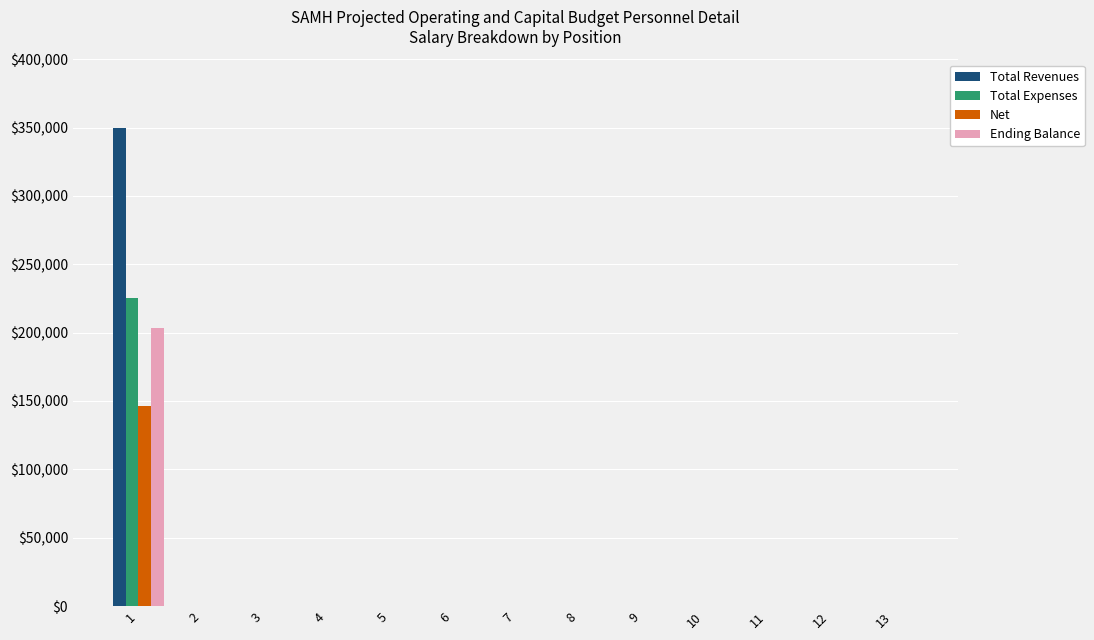

Reading left to right, list all the values displayed in this chart.

Total Revenues: 1=350000	2=0	3=0	4=0	5=0	6=0	7=0	8=0	9=0	10=0	11=0	12=0	13=0
Total Expenses: 1=225700	2=0	3=0	4=0	5=0	6=0	7=0	8=0	9=0	10=0	11=0	12=0	13=0
Net: 1=146705	2=0	3=0	4=0	5=0	6=0	7=0	8=0	9=0	10=0	11=0	12=0	13=0
Ending Balance: 1=203295	2=0	3=0	4=0	5=0	6=0	7=0	8=0	9=0	10=0	11=0	12=0	13=0